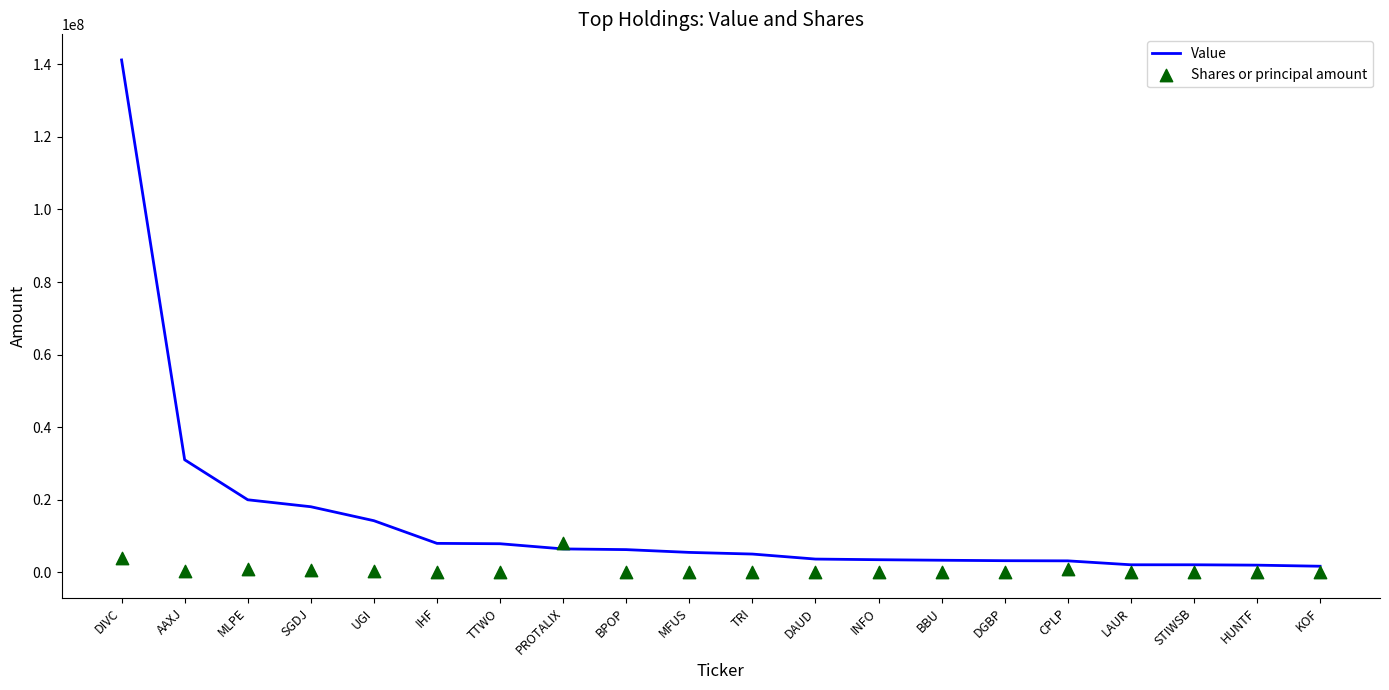

Which series has the largest total across all categories?

Value